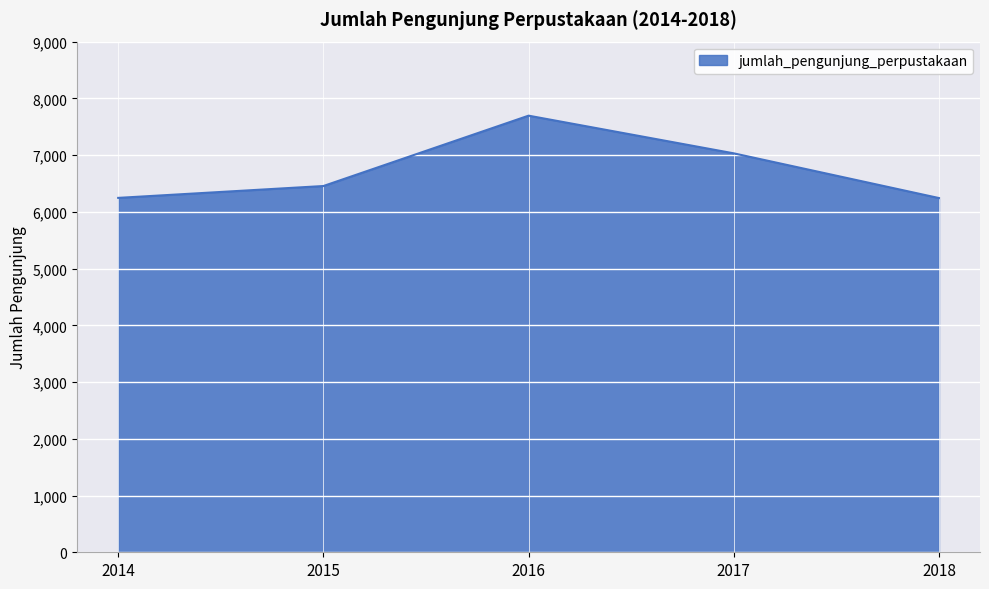

The chart shows a value of 8508 at 2015. True or false?

False